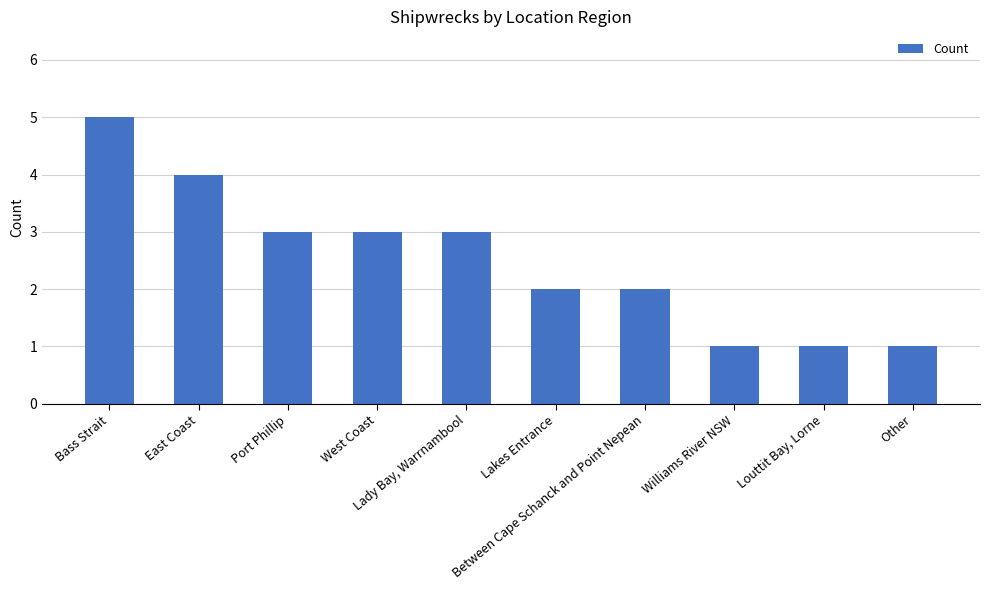

What is the value of the 7th bar from the left?

2